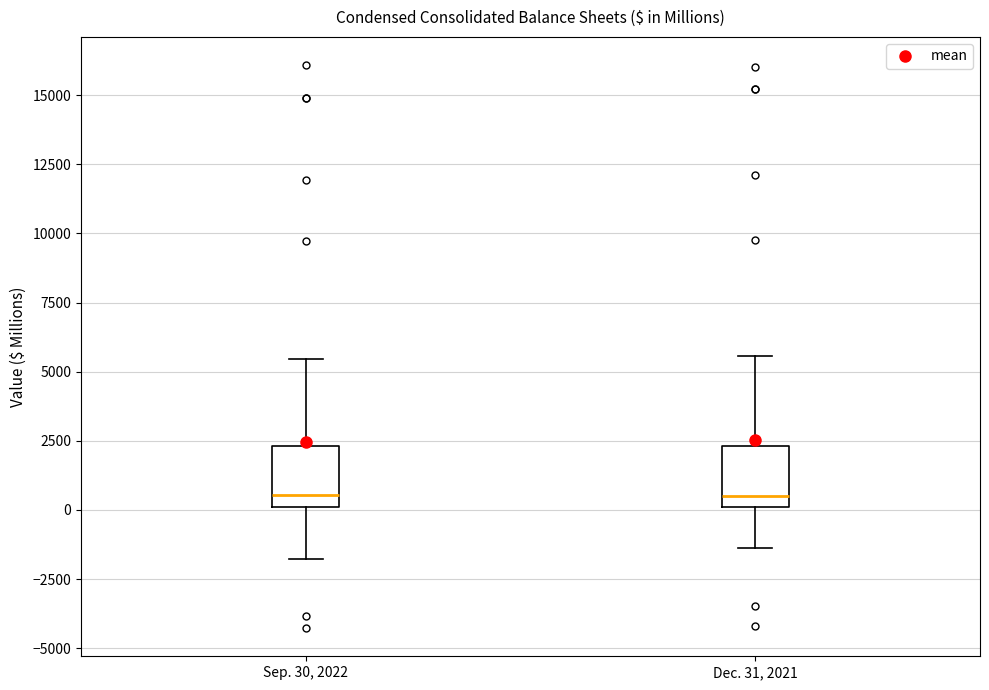

Reading left to right, transcribe this box plot: for each box, give where its median line is, the range the box spans, and where its two whiskers end, as read against the y-axis. The values are not printed on the chart, so give them approximately, as read against the axis.

Sep. 30, 2022: median 500, box 0 to 2500, whiskers -2000 to 5500
Dec. 31, 2021: median 500, box 0 to 2500, whiskers -1500 to 5500